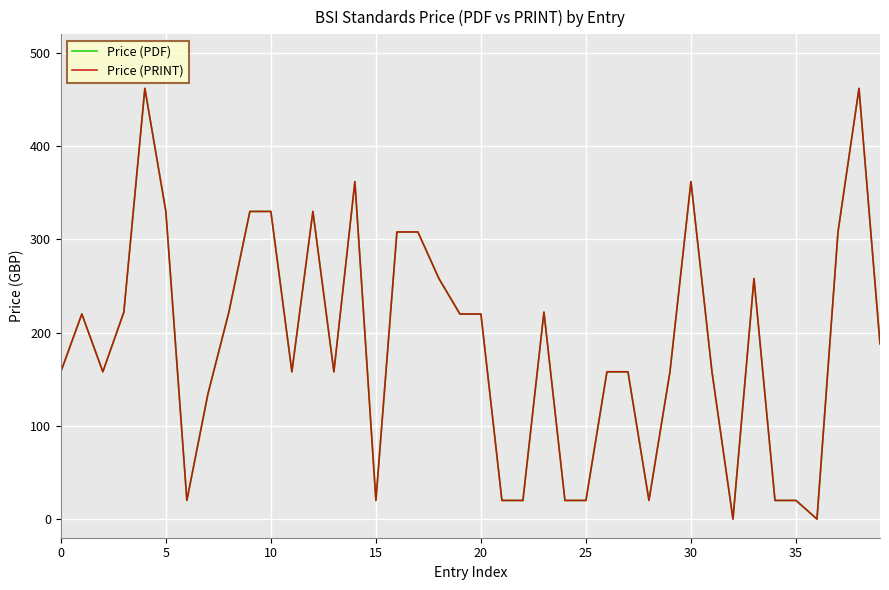

Does the chart have visible grid lines?

Yes